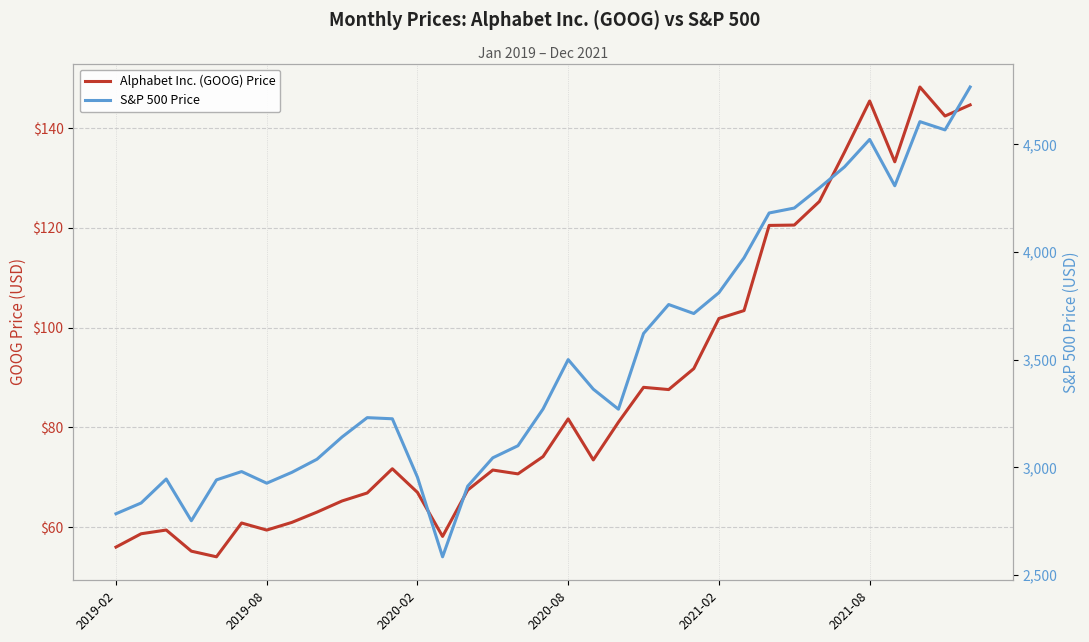

The S&P 500 Price series shows 4452.1 at 13. True or false?

False